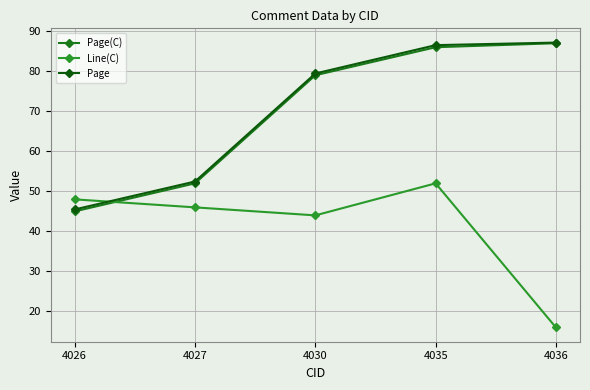

Is it true that Page equals 45.5 at 4026?

True